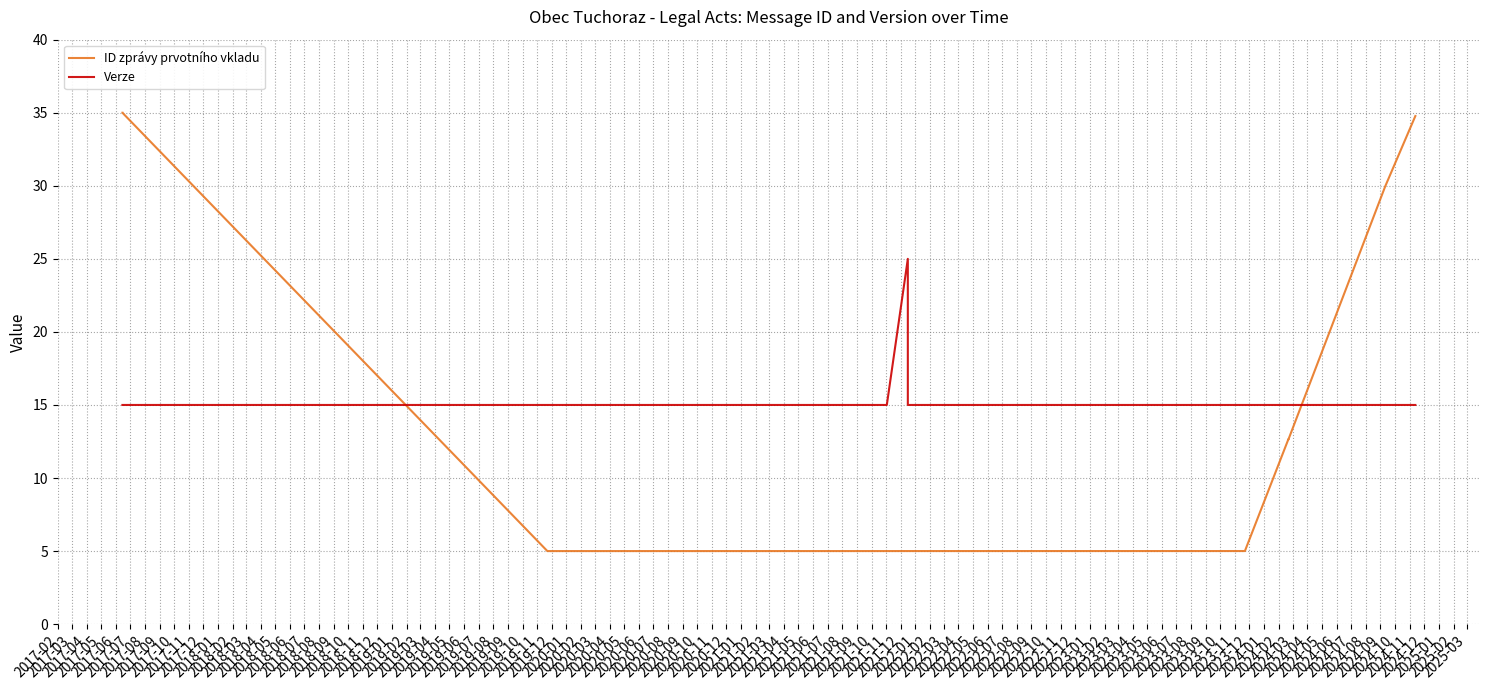

What are all the series names shown in the legend?

ID zprávy prvotního vkladu, Verze